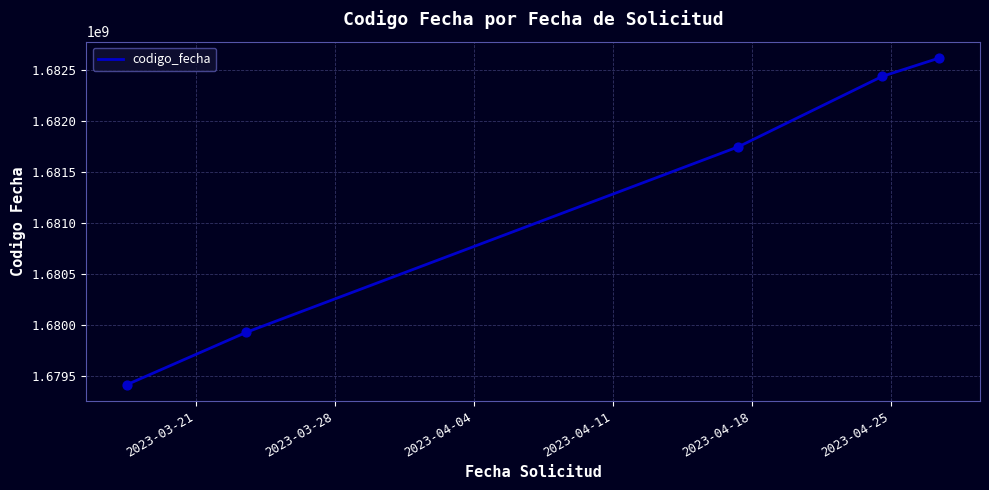

What is the difference between the maximum and minimum values?

3199446